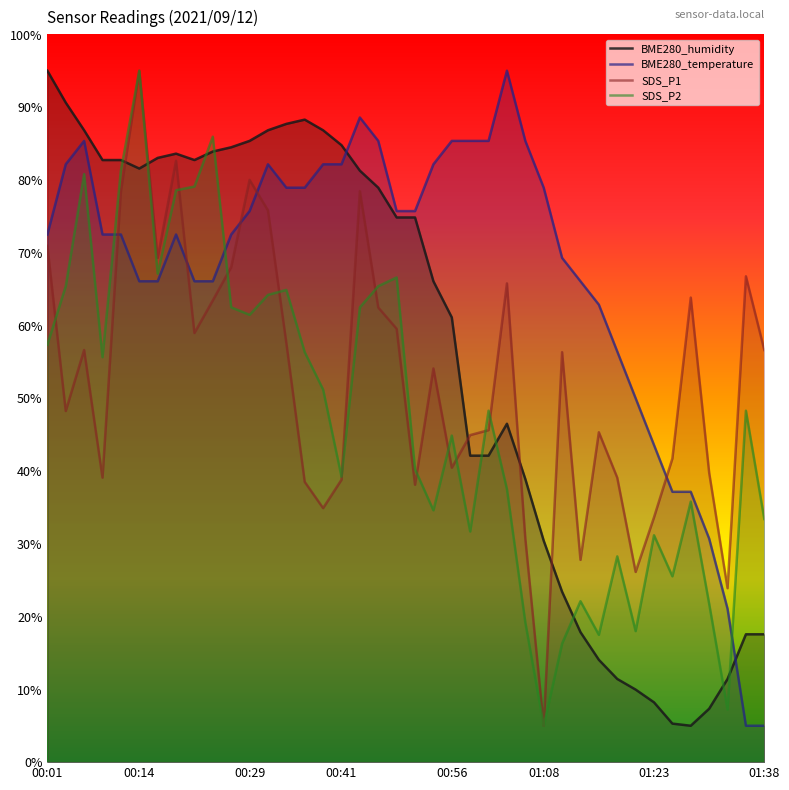

Which series changed the most between 01:08 and 01:11?

SDS_P1